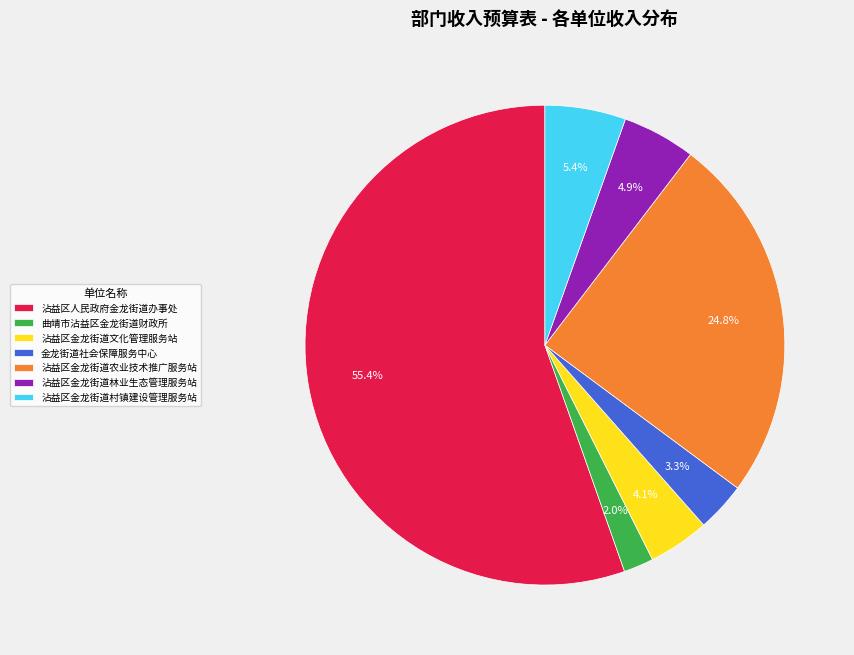

What portion of the pie excludes 曲靖市沾益区金龙街道财政所?

98.0%